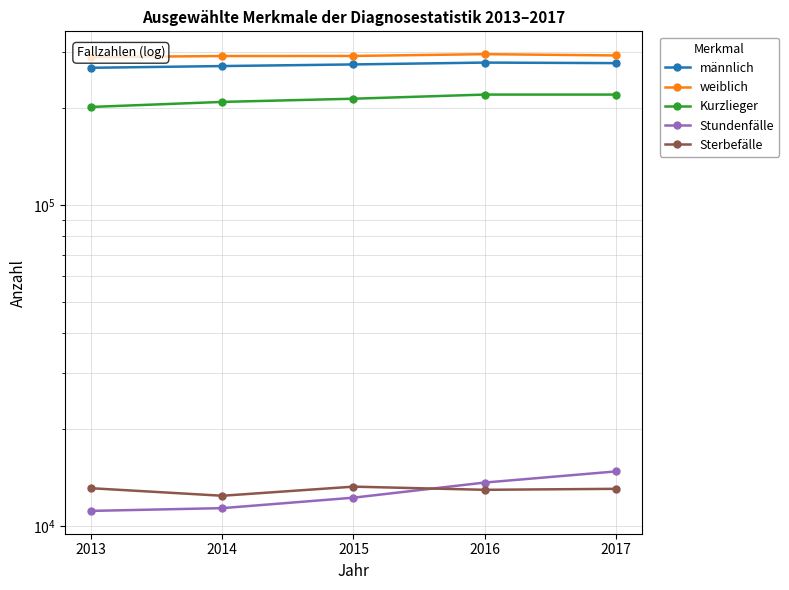

Reading left to right, what are all the values shown in this chart?

männlich: 2013=267154	2014=270495	2015=273639	2016=277304	2017=276238
weiblich: 2013=288439	2014=290603	2015=290810	2016=294545	2017=291877
Kurzlieger: 2013=201760	2014=209182	2015=214021	2016=220459	2017=220464
Stundenfälle: 2013=11146	2014=11368	2015=12253	2016=13655	2017=14788
Sterbefälle: 2013=13112	2014=12423	2015=13262	2016=12964	2017=13056